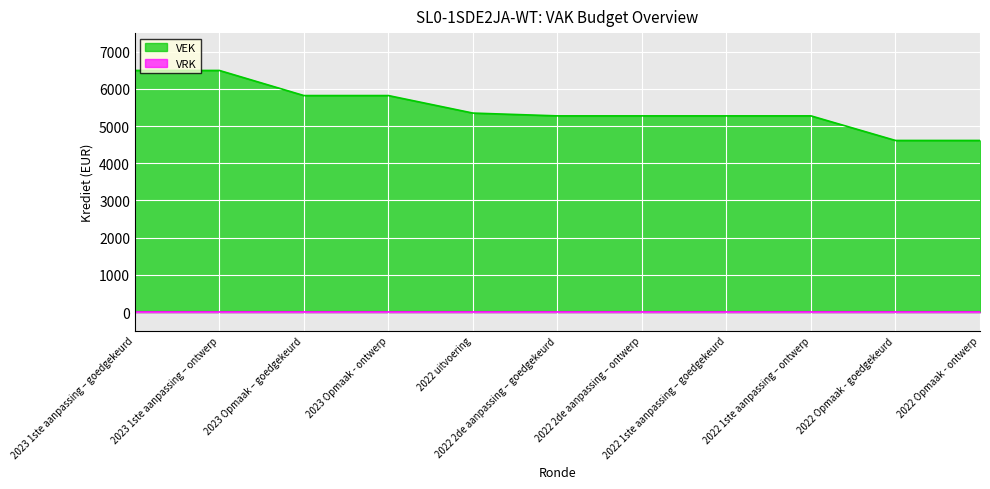

The value at 2022 uitvoering is 5350. True or false?

True